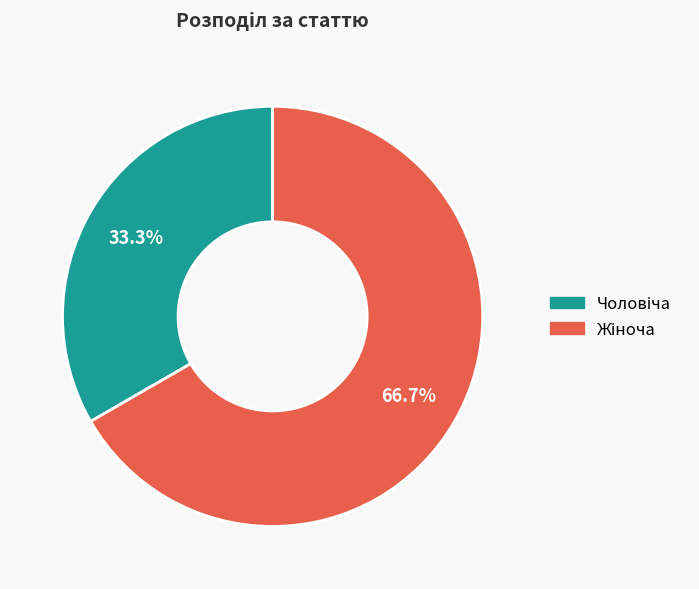

Is there any slice that represents more than half of the pie?

Yes